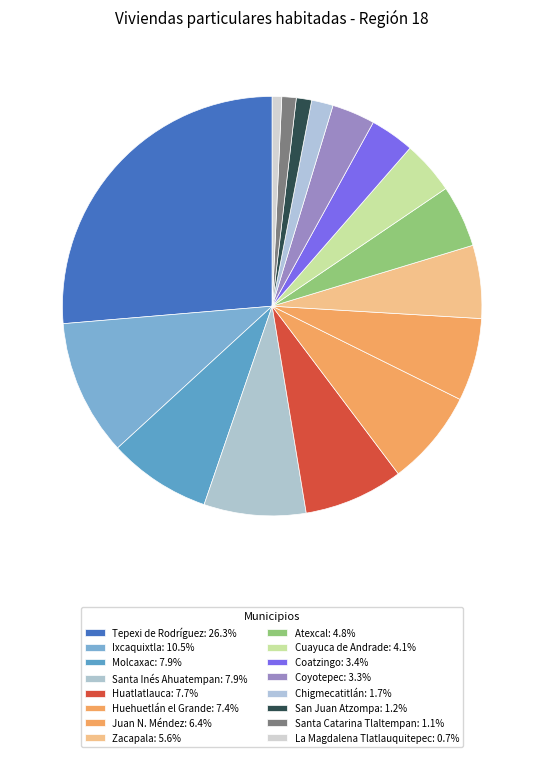

What is the change in value from Huatlatlauca to Coatzingo?

-985